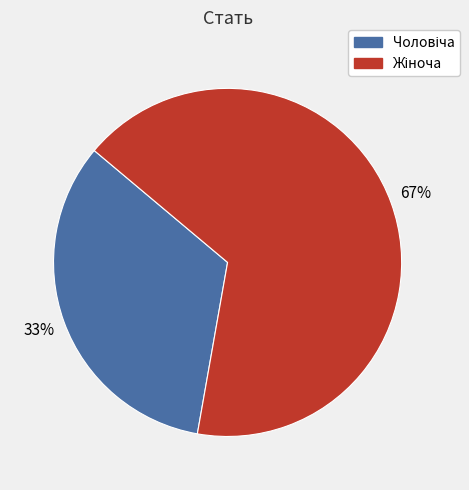

Is there any slice that represents more than half of the pie?

Yes